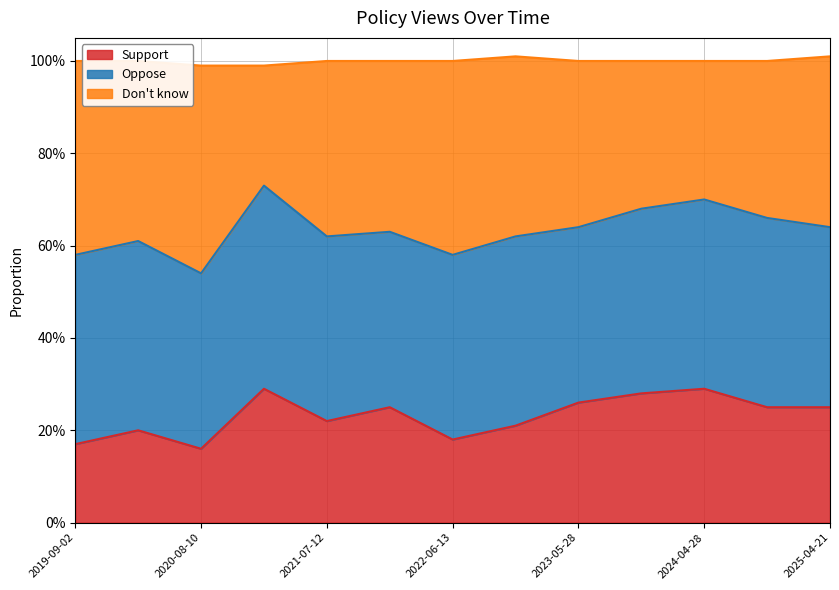

What are all the series names shown in the legend?

Support, Oppose, Don't know